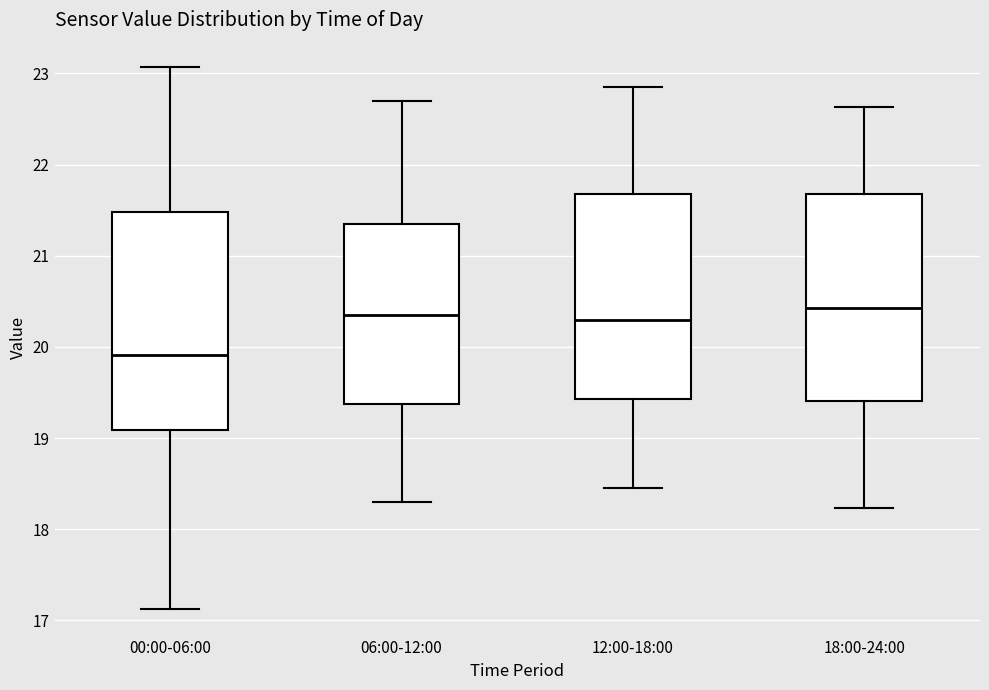

Where is the upper edge of the box for 00:00-06:00 on the y-axis? The values are not printed on the chart, so give them approximately, as read against the axis.

21.5